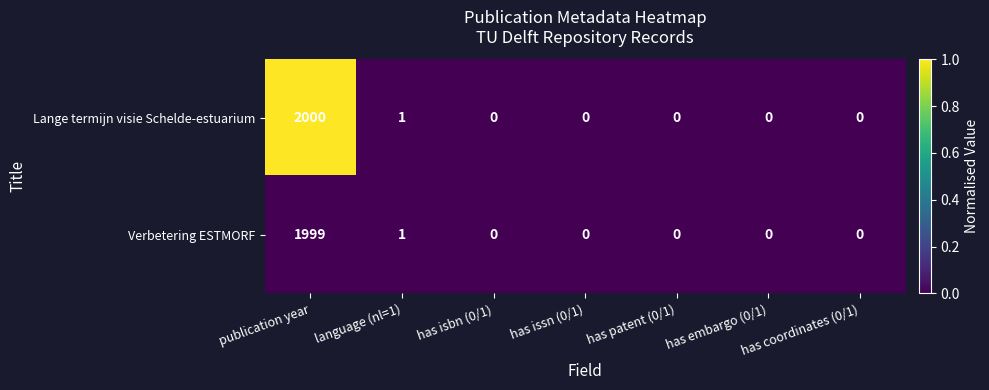

How many positive values does the Verbetering ESTMORF series have?

2